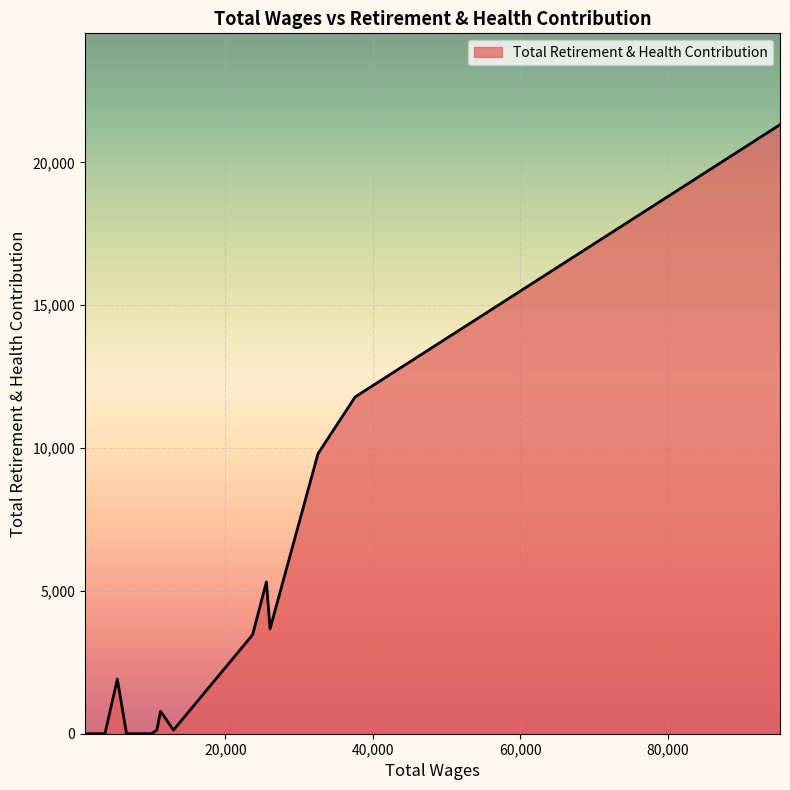

Does the chart display data point markers on the line(s)?

No